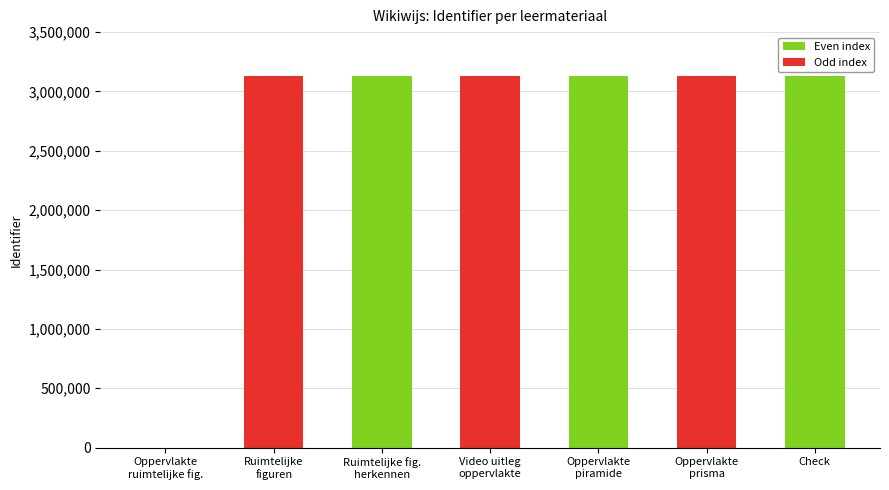

True or false: the data shows 0 at Oppervlakte
ruimtelijke fig..

True